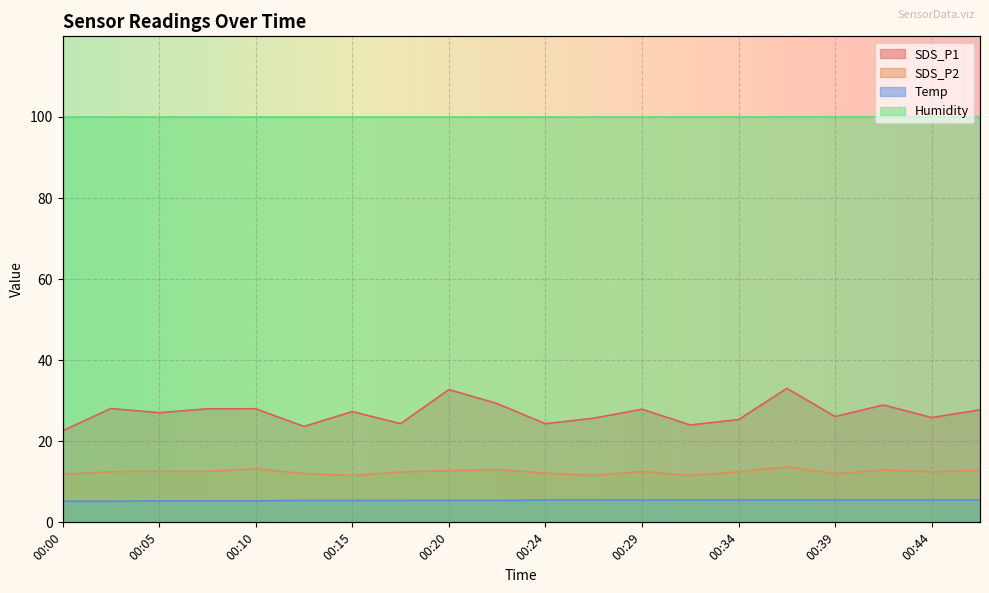

Is it true that SDS_P1 equals 11.9 at 00:46?

False